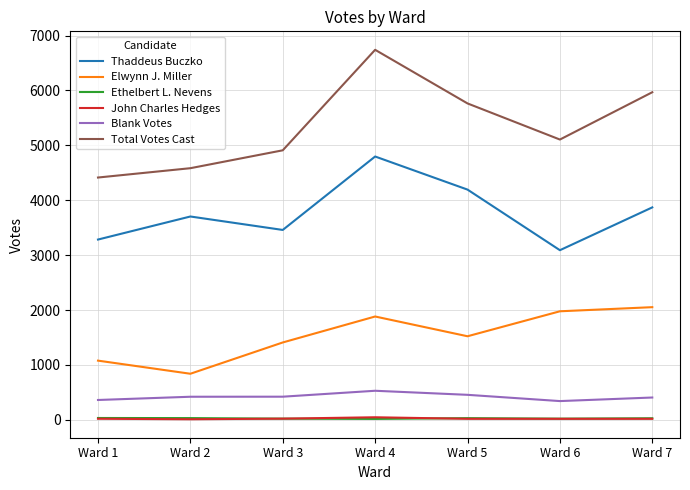

True or false: Elwynn J. Miller and John Charles Hedges cross at least once.

False